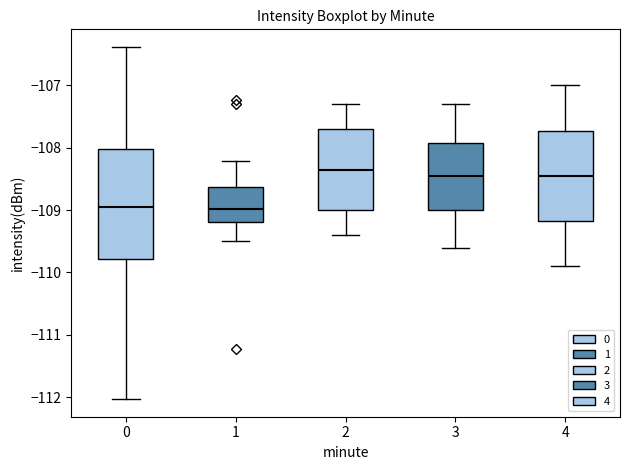

Comparing the boxes themselves (not the whiskers), which one is the tallest?

0